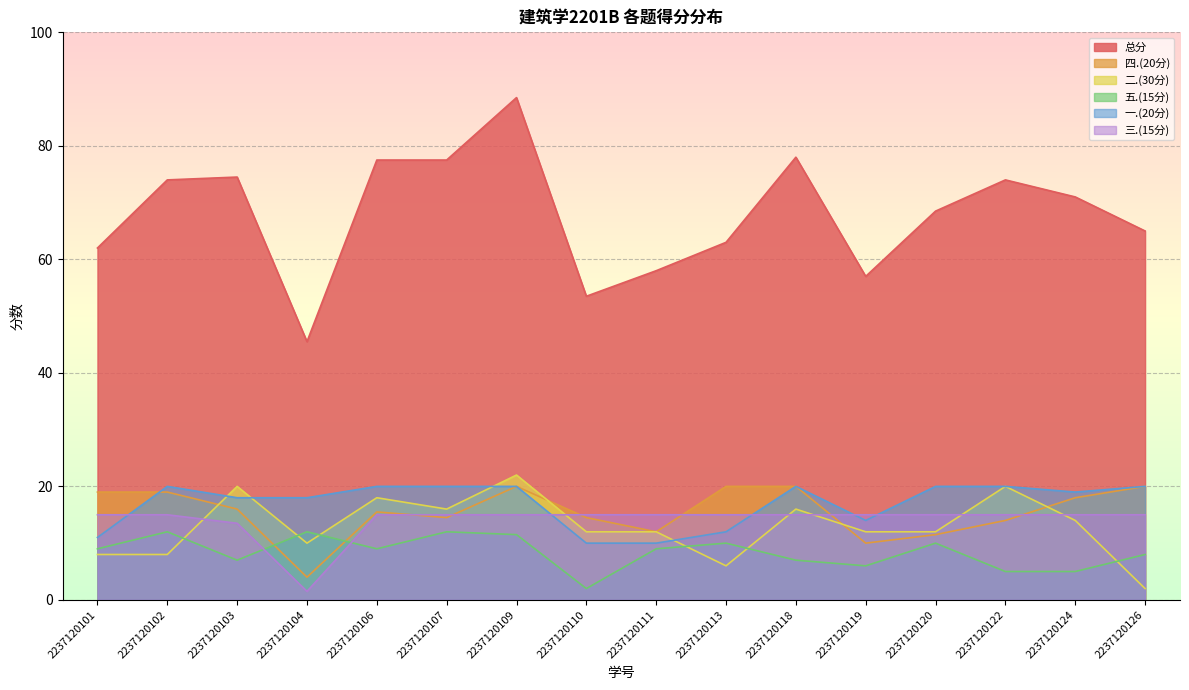

True or false: 一.(20分) and 五.(15分) cross at least once.

False